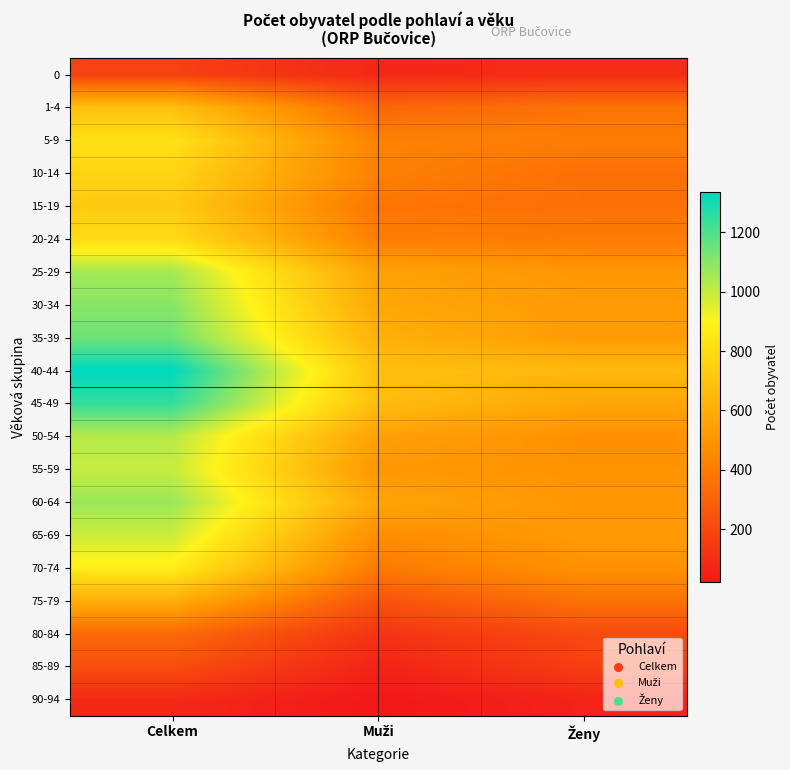

Reading left to right, transcribe all the data shown in this chart.

0: Celkem=175	Muži=80	Ženy=95
1-4: Celkem=680	Muži=317	Ženy=363
5-9: Celkem=826	Muži=422	Ženy=404
10-14: Celkem=771	Muži=418	Ženy=353
15-19: Celkem=729	Muži=373	Ženy=356
20-24: Celkem=804	Muži=409	Ženy=395
25-29: Celkem=1053	Muži=551	Ženy=502
30-34: Celkem=1101	Muži=577	Ženy=524
35-39: Celkem=1145	Muži=617	Ženy=528
40-44: Celkem=1336	Muži=685	Ženy=651
45-49: Celkem=1246	Muži=671	Ženy=575
50-54: Celkem=1024	Muži=548	Ženy=476
55-59: Celkem=996	Muži=506	Ženy=490
60-64: Celkem=1069	Muži=568	Ženy=501
65-69: Celkem=987	Muži=467	Ženy=520
70-74: Celkem=876	Muži=392	Ženy=484
75-79: Celkem=606	Muži=244	Ženy=362
80-84: Celkem=334	Muži=123	Ženy=211
85-89: Celkem=226	Muži=61	Ženy=165
90-94: Celkem=85	Muži=22	Ženy=63